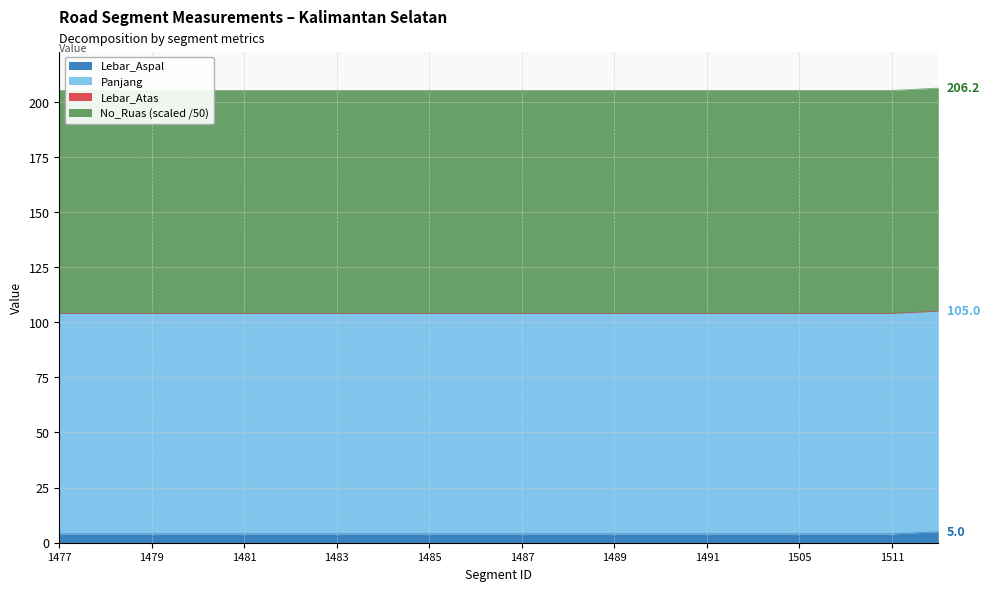

True or false: No_Ruas and Lebar_Aspal cross at least once.

False